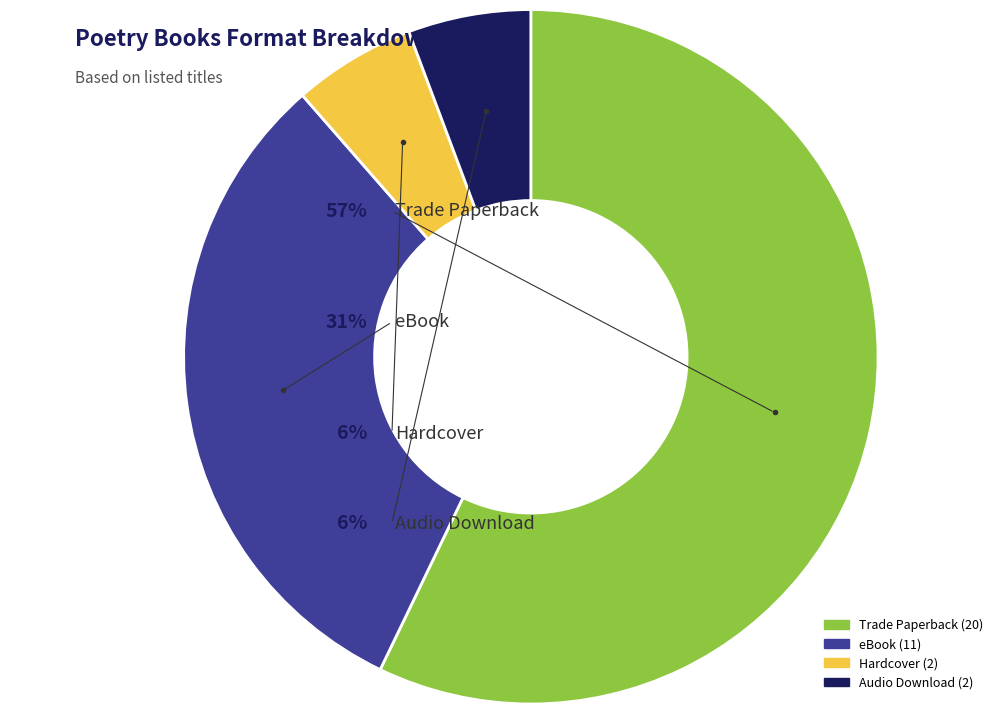

What is the majority slice?

Trade Paperback